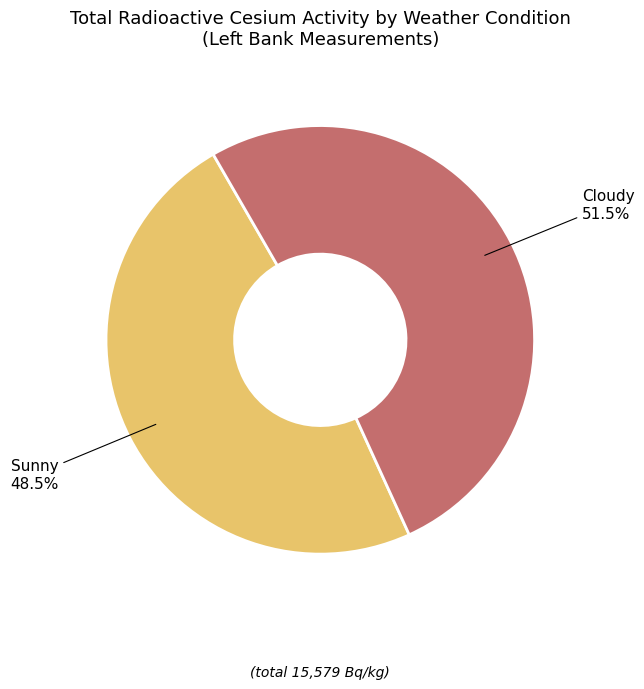

Is there a majority slice in this chart?

Yes